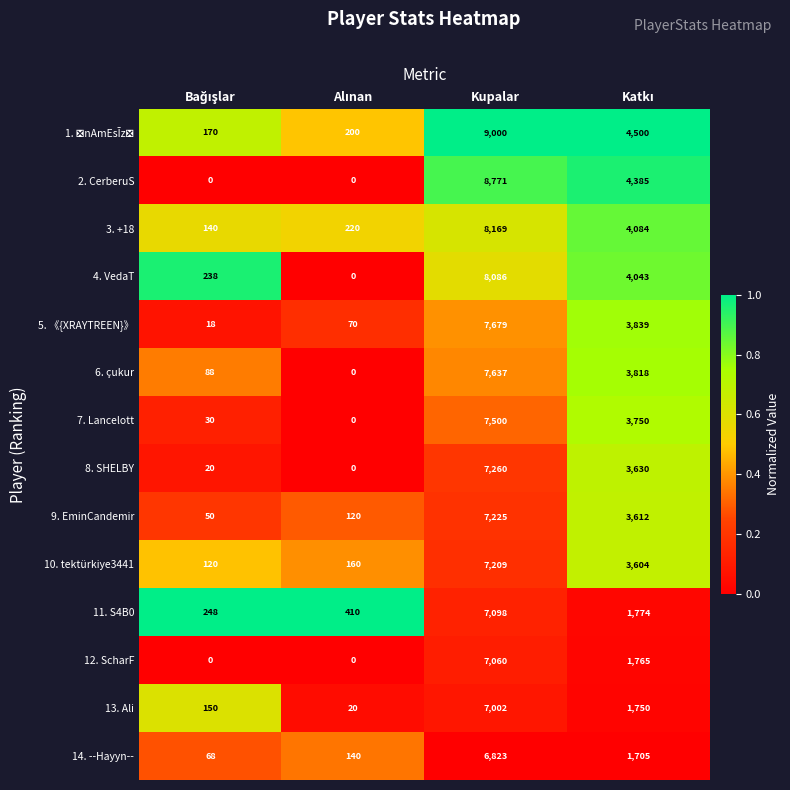

How many series are shown in this chart?

14